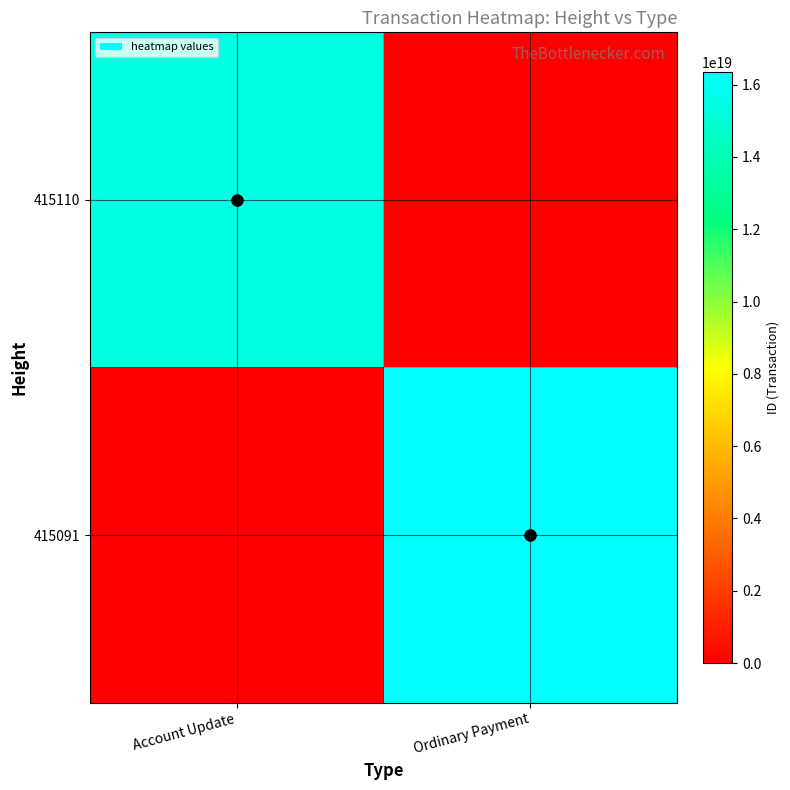

Reading left to right, extract all data points from this chart.

415110: Account Update=15420331742968145920	Ordinary Payment=0
415091: Account Update=0	Ordinary Payment=16354425425766311936